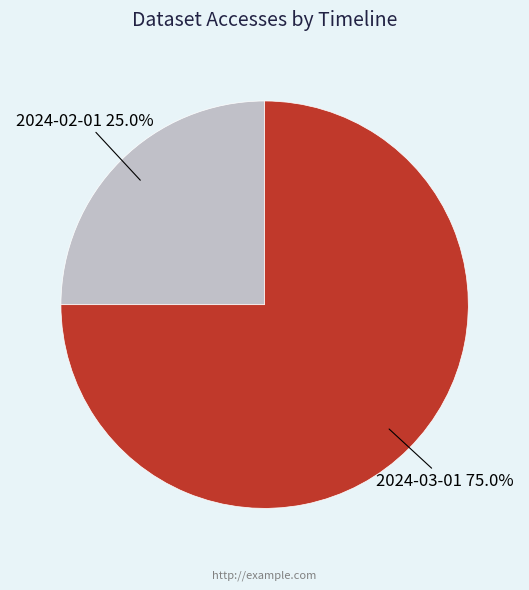

What percentage is the 2024-03-01 slice, to the nearest percent?

75%